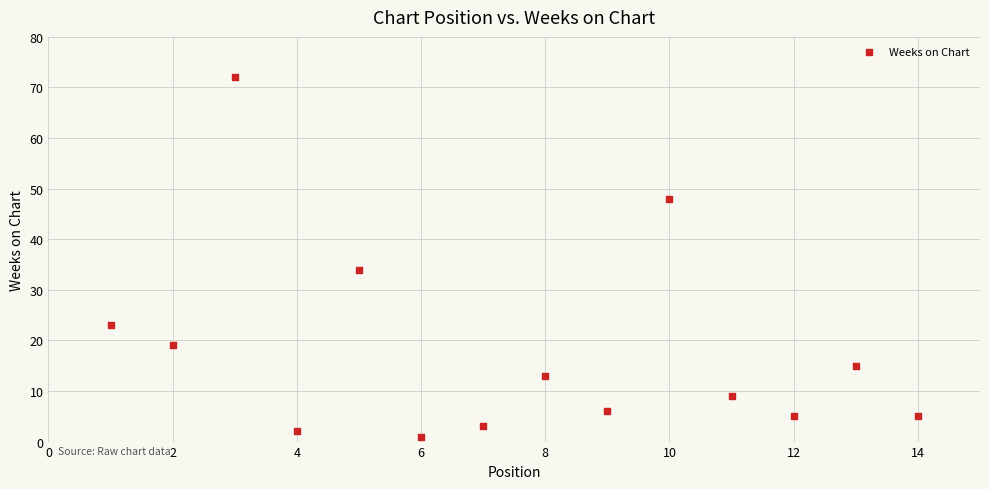

What is the range of Y values (max minus min)?

71